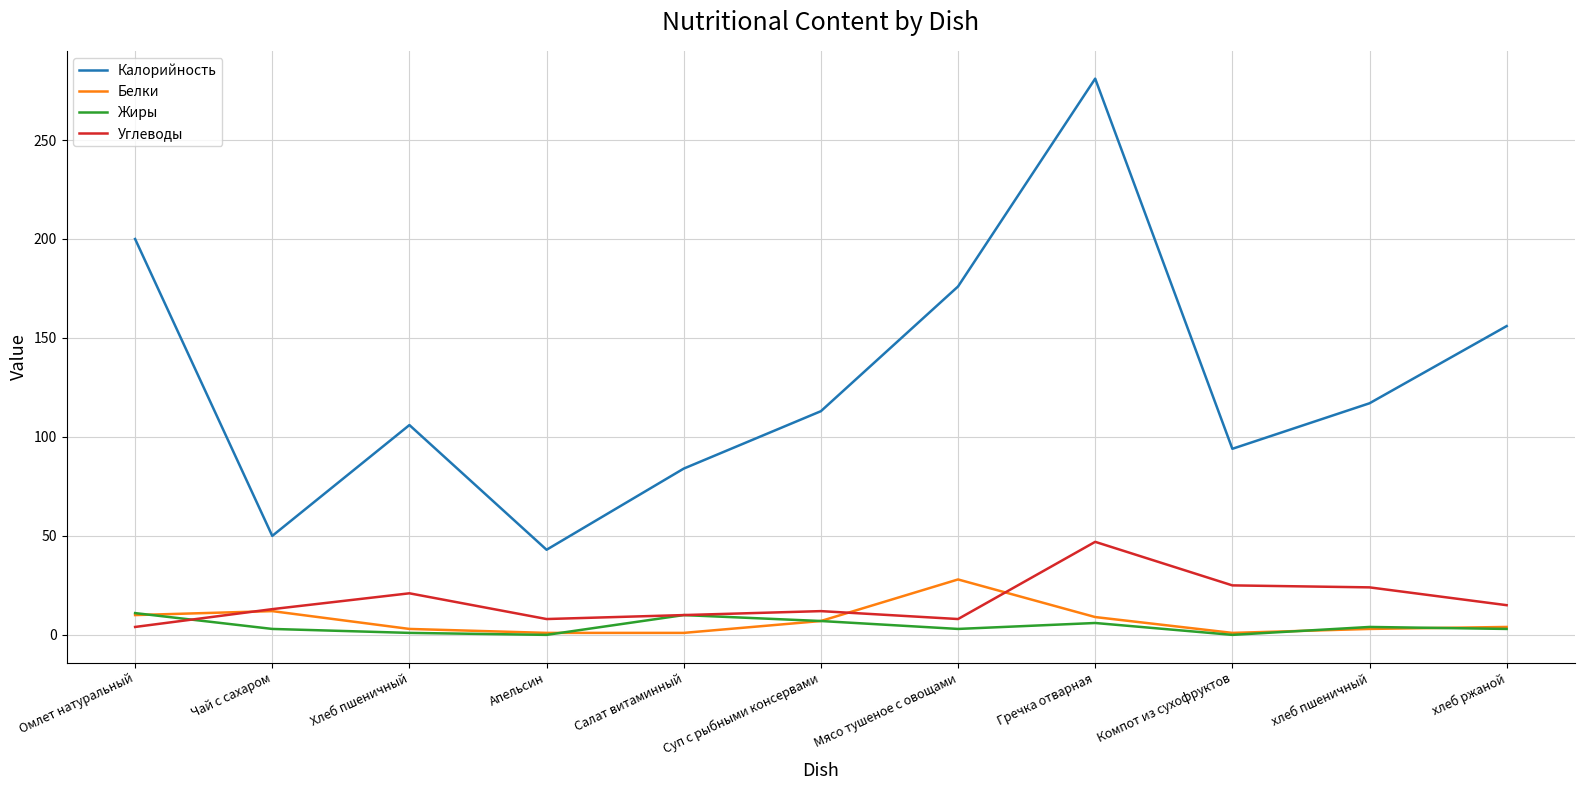

Is the value of Углеводы at Суп с рыбными консервами greater than the value of Калорийность at Чай с сахаром?

No